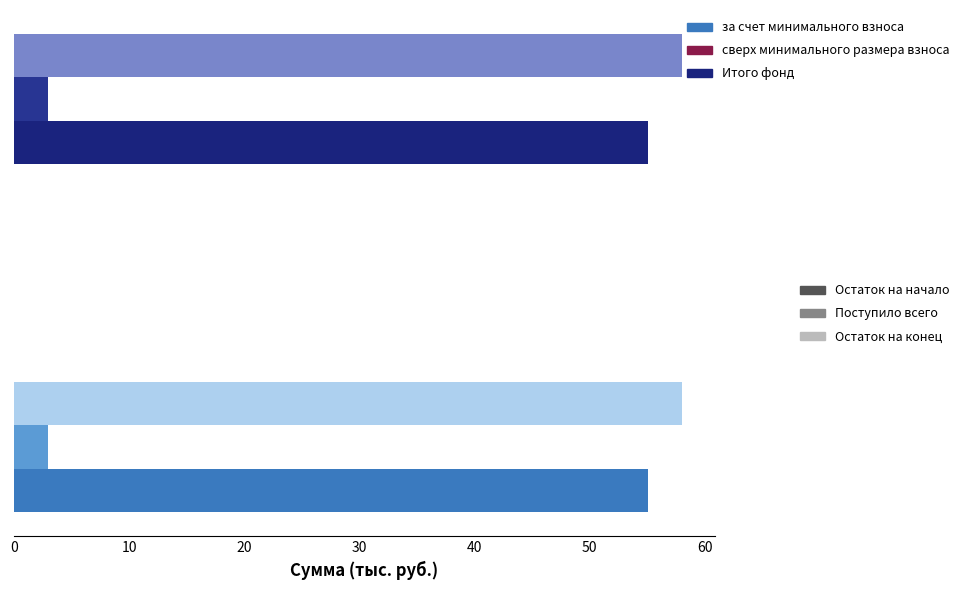

Which series has the largest total across all categories?

Остаток на конец